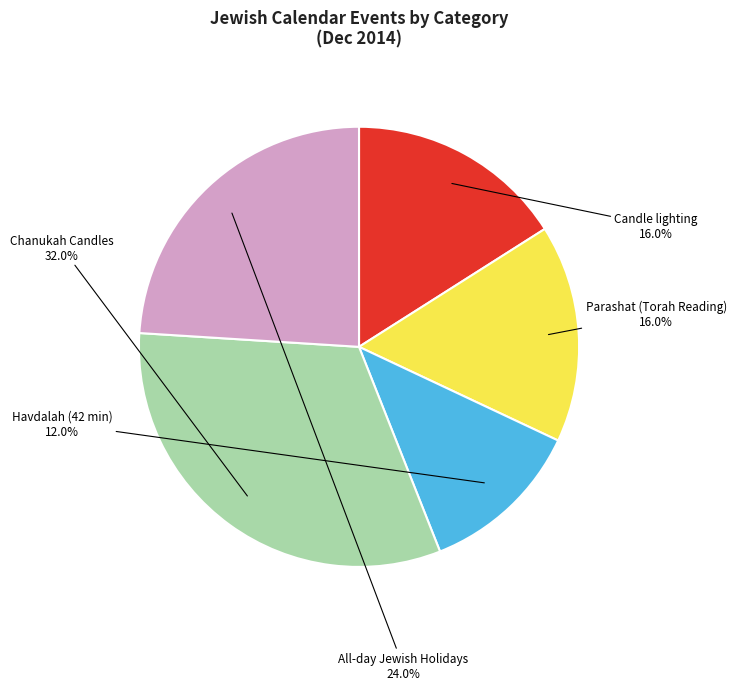

Is there any slice that represents more than half of the pie?

No